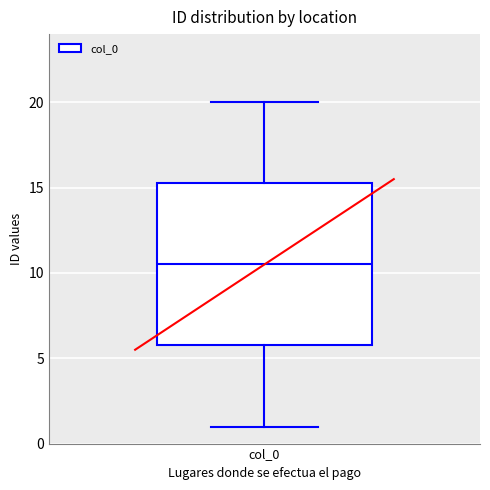

Where is the upper edge of the box for col_0 on the y-axis? The values are not printed on the chart, so give them approximately, as read against the axis.

15.5